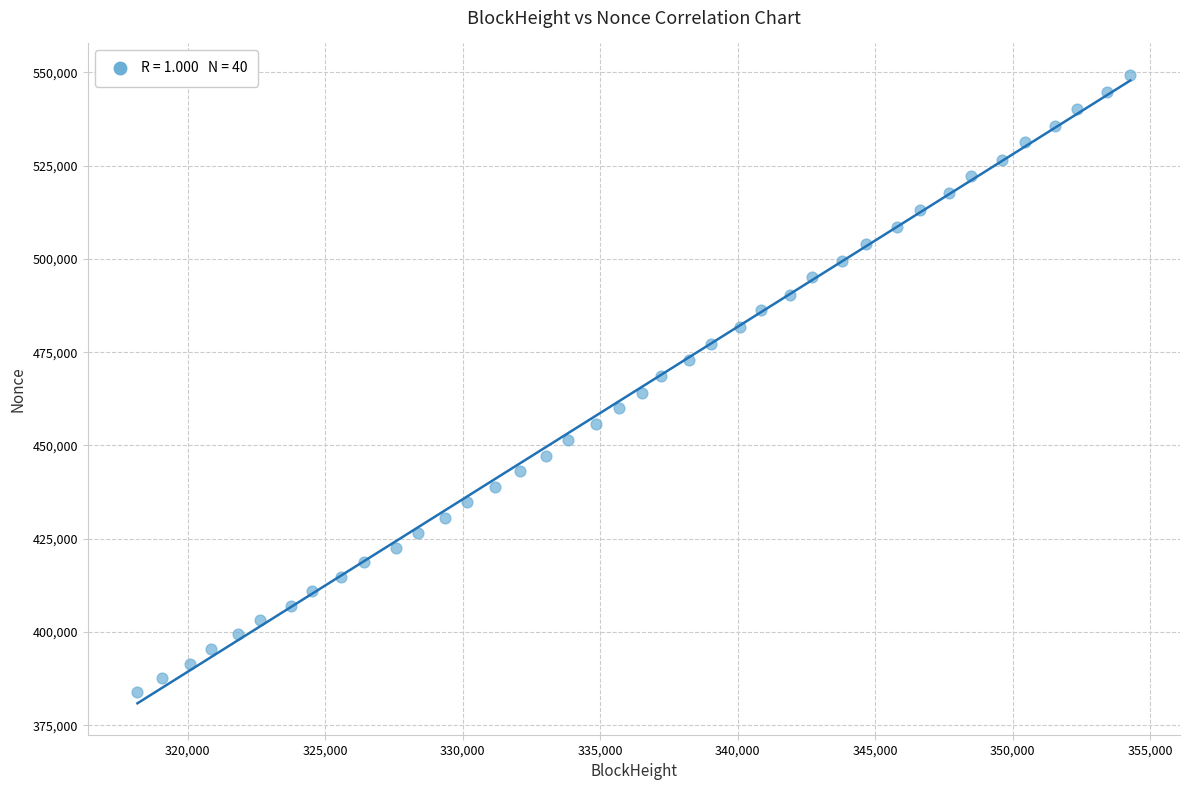

What is the range of Y values (max minus min)?

165520